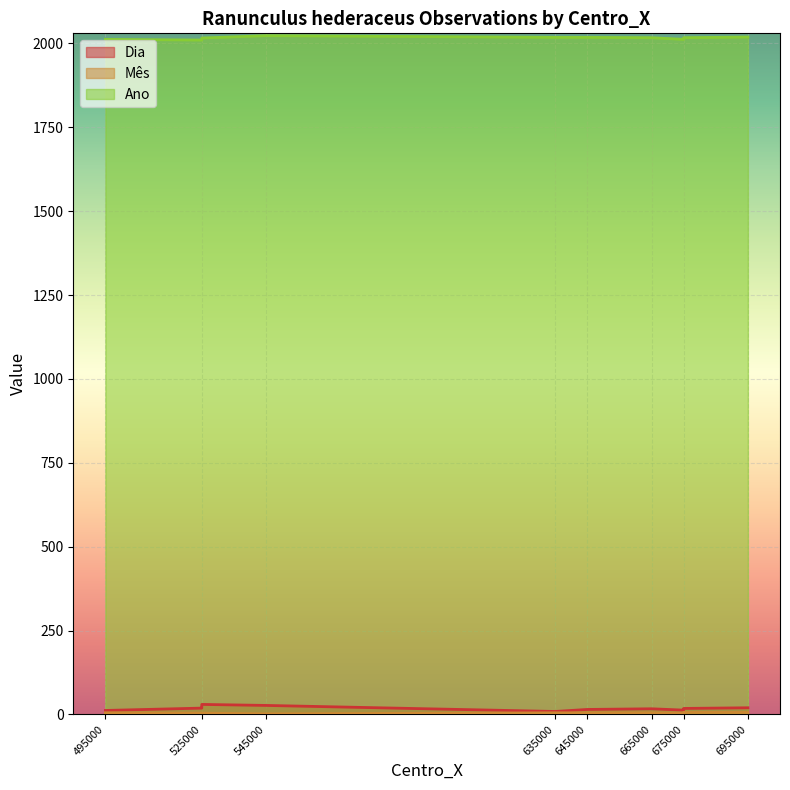

List the series in order of their peak value, lowest first.

Mês, Dia, Ano